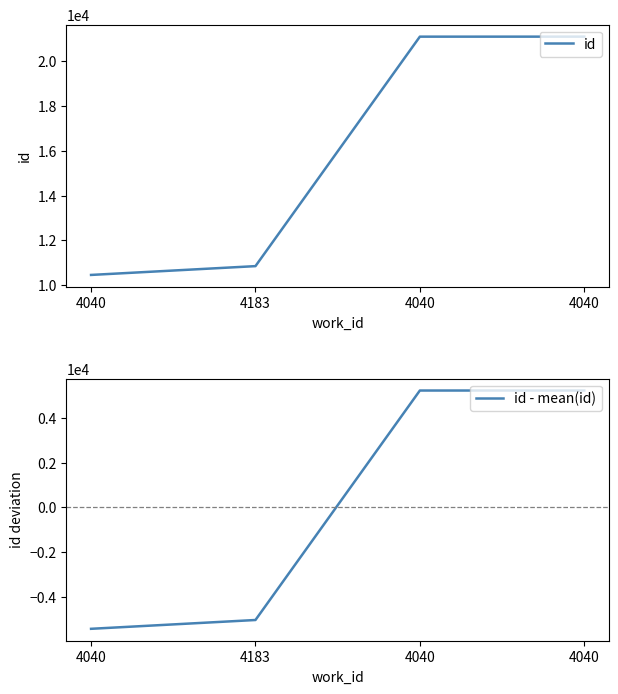

At how many categories does at least one series exceed 16936?

2